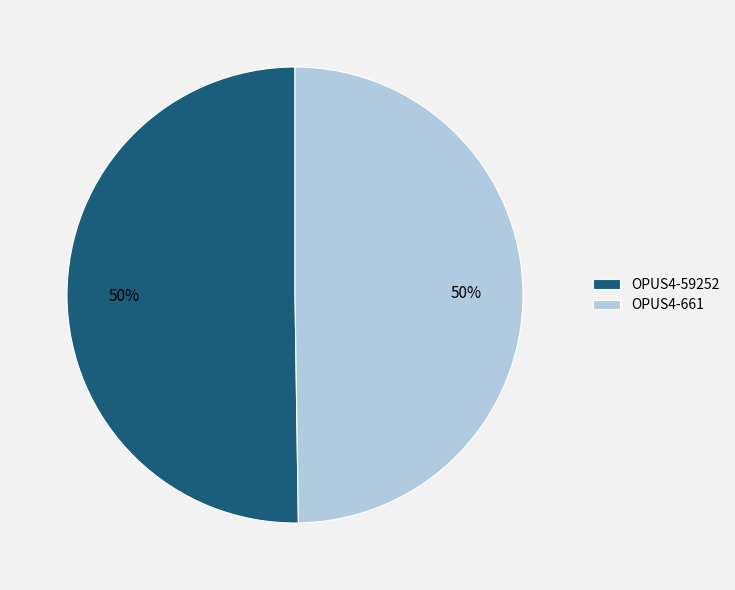

Combined, do OPUS4-59252 and OPUS4-661 account for over 50%?

Yes